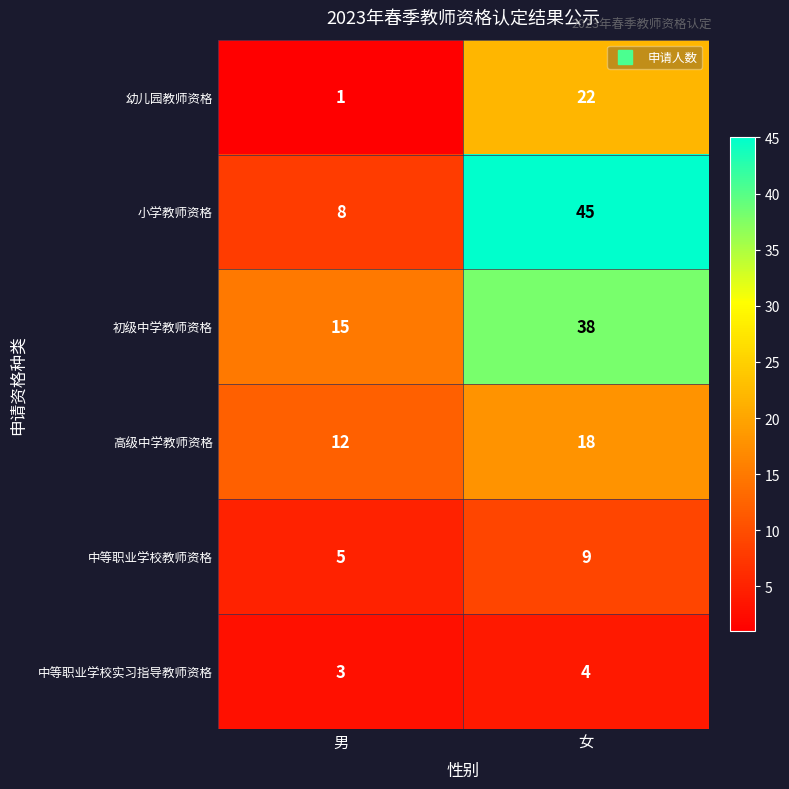

Where is 高级中学教师资格 nearest to the value 15?

男